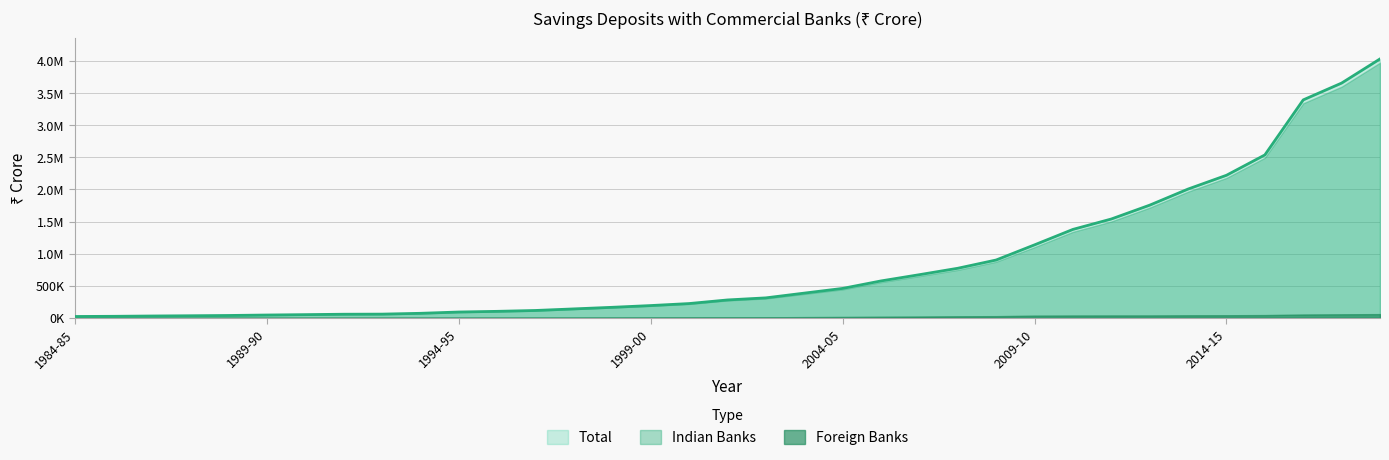

What is the label of the 29th point from the right?

1990-91